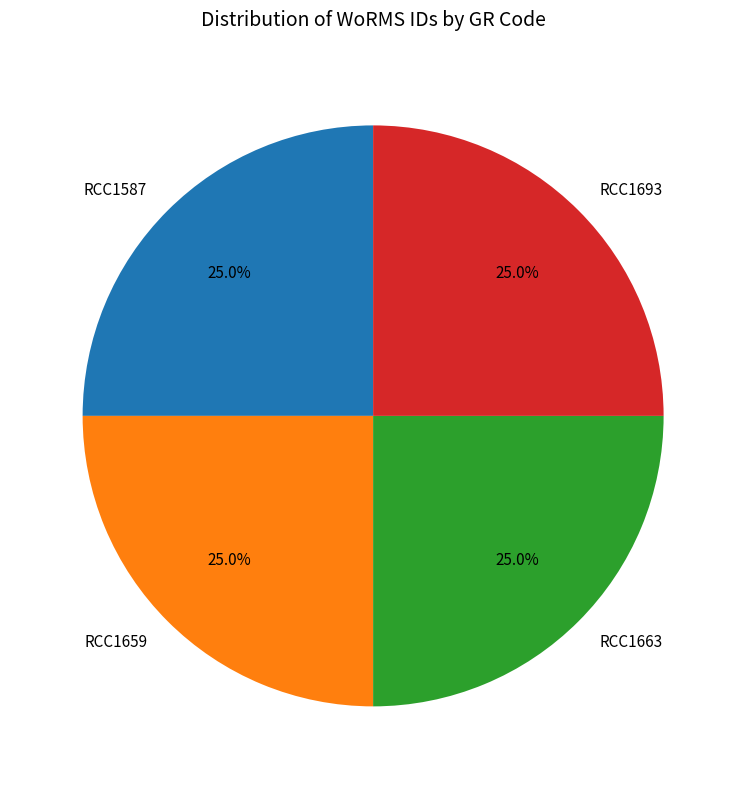

Approximately how many times larger is the value at RCC1587 compared to RCC1663?

1.0